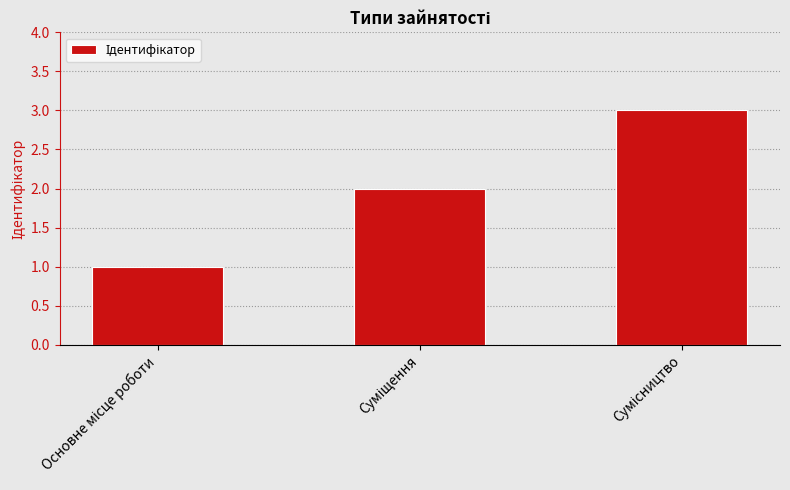

What is the average value?

2